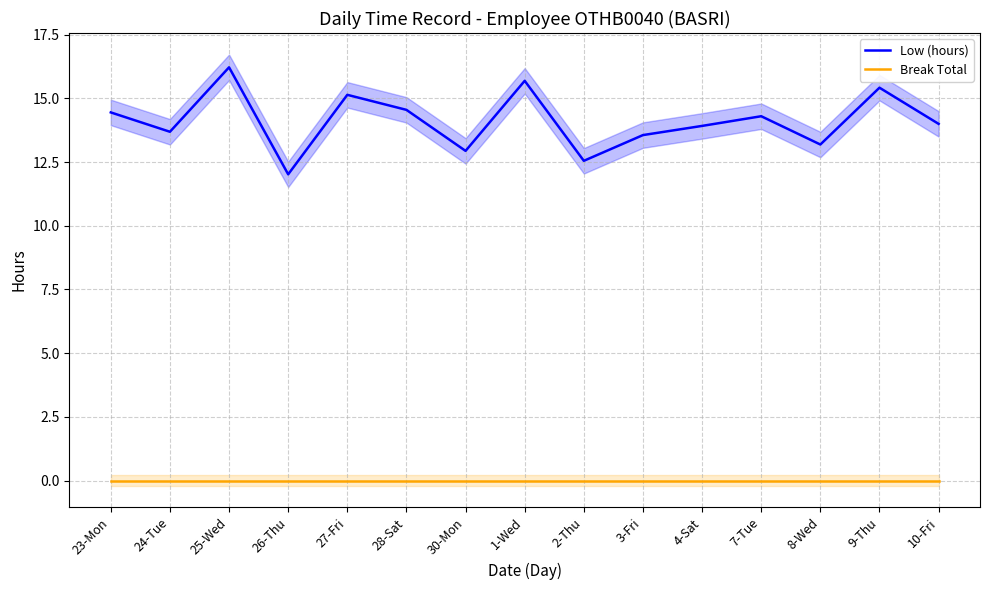

At which category does the chart reach its minimum across all series?

23-Mon